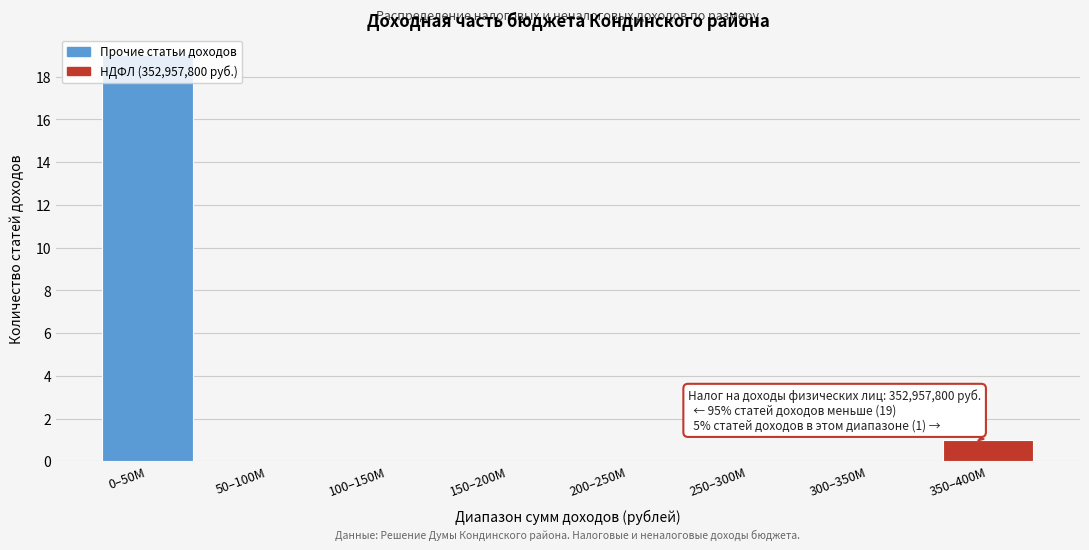

What is the greatest value displayed?

19